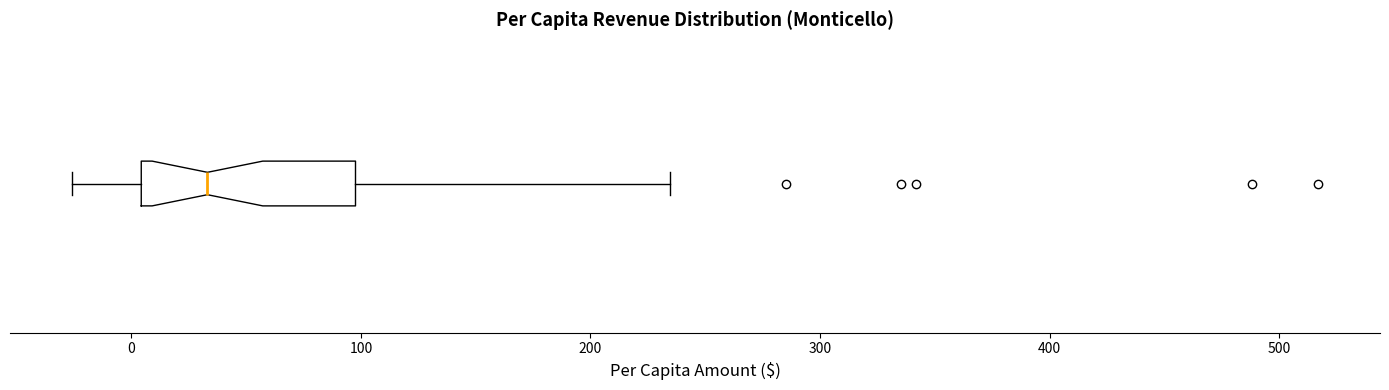

Read this box plot against the x-axis: the position of the median line, the range covered by the box, and the ends of both whiskers. The values are not printed on the chart, so give them approximately, as read against the axis.

median 30, box 0 to 100, whiskers -30 to 230